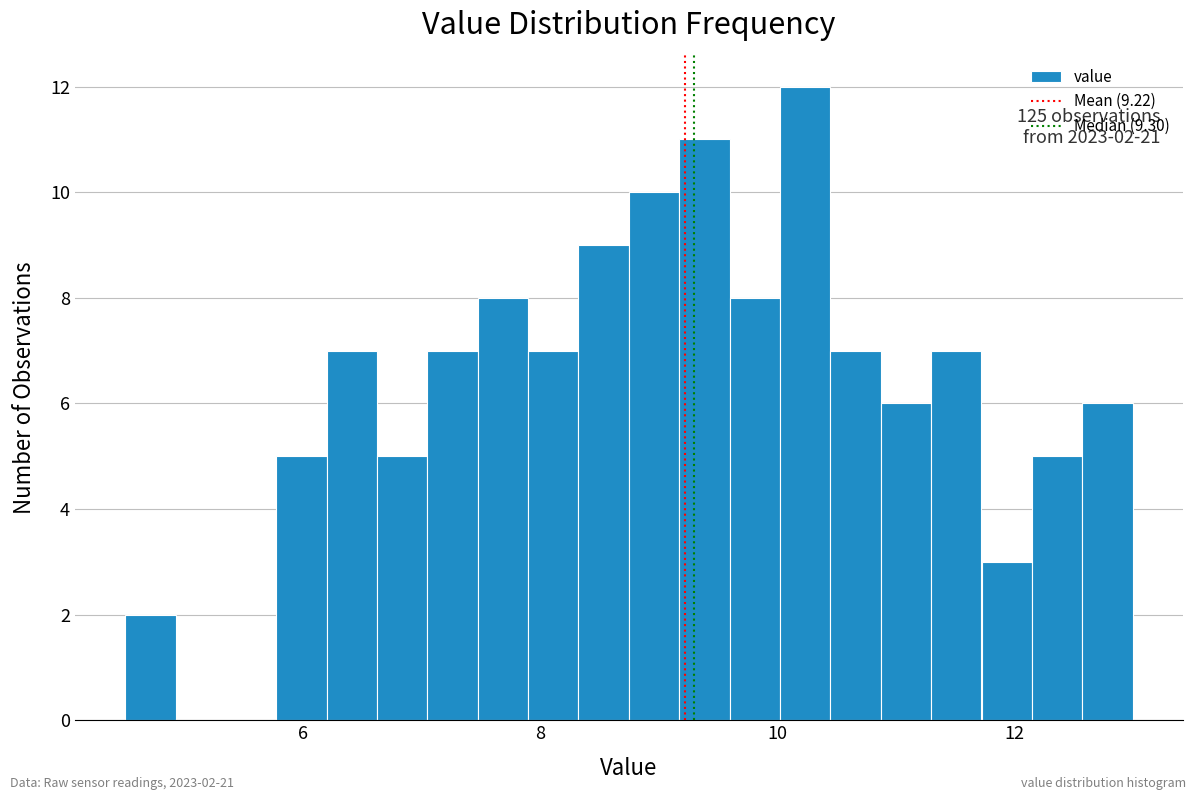

Read against the x-axis, roughly where is the centre of the tallest bar?

10.2